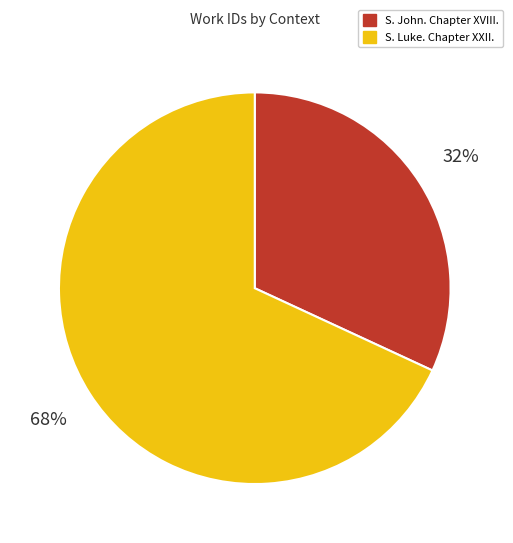

What is the ratio of the value at S. John. Chapter XVIII. to the value at S. Luke. Chapter XXII.?

0.5